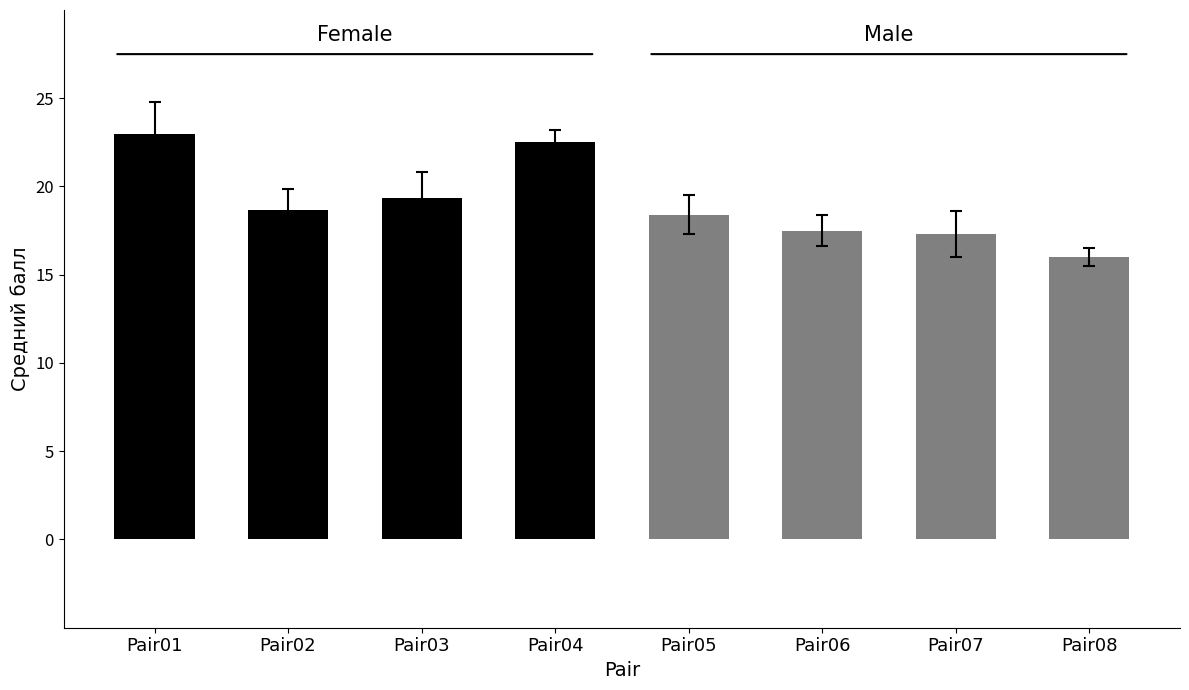

Which series has the largest total across all categories?

Female